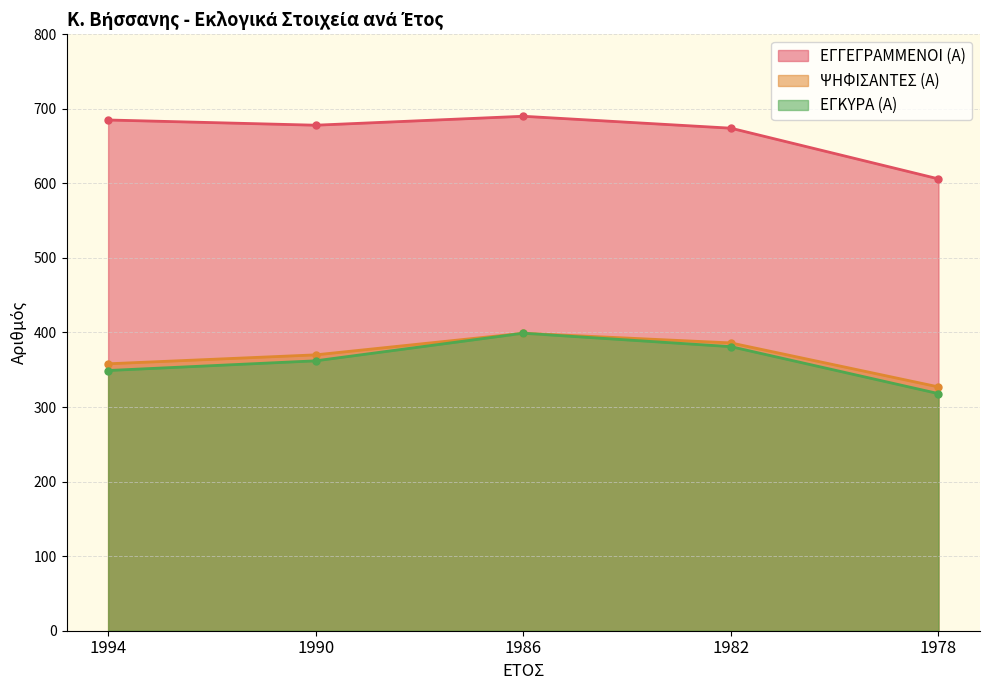

Which series has the widest spread of values?

ΕΓΓΕΓΡΑΜΜΕΝΟΙ (Α)